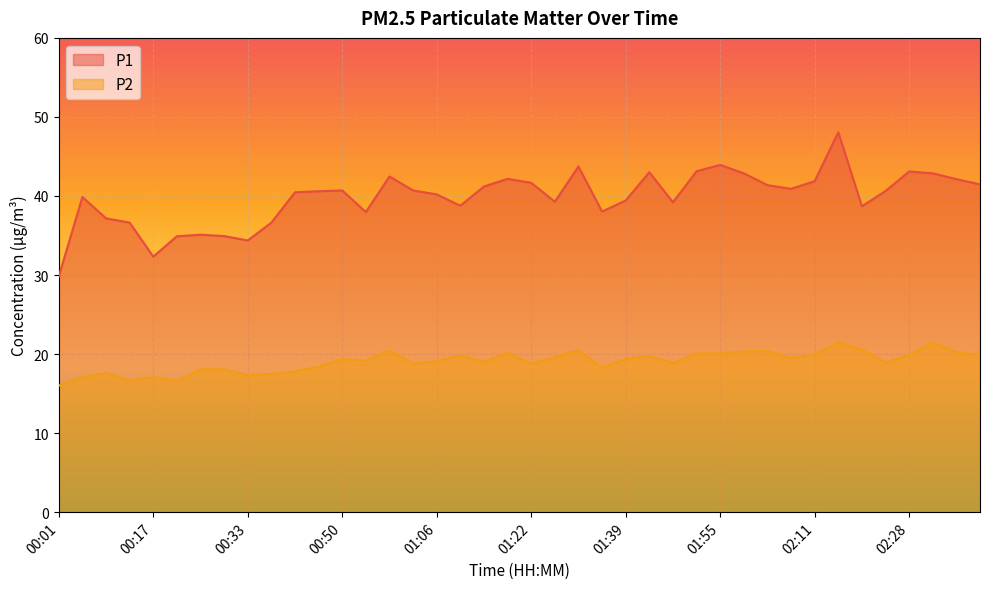

What is the difference between the highest and lowest values at 01:43?

23.2